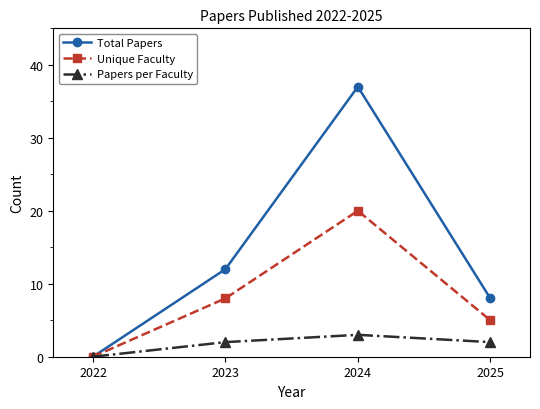

Reading right to left, list all the values displayed in this chart.

Total Papers: 2025=8	2024=37	2023=12	2022=0
Unique Faculty: 2025=5	2024=20	2023=8	2022=0
Papers per Faculty: 2025=2	2024=3	2023=2	2022=0